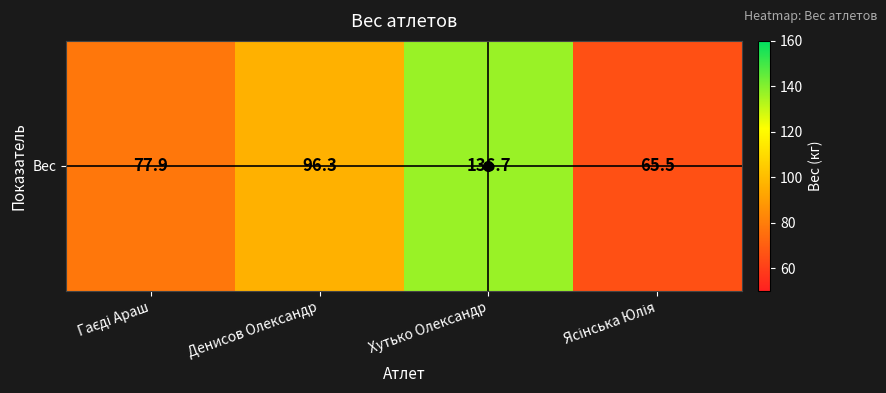

What is the average value?

94.1